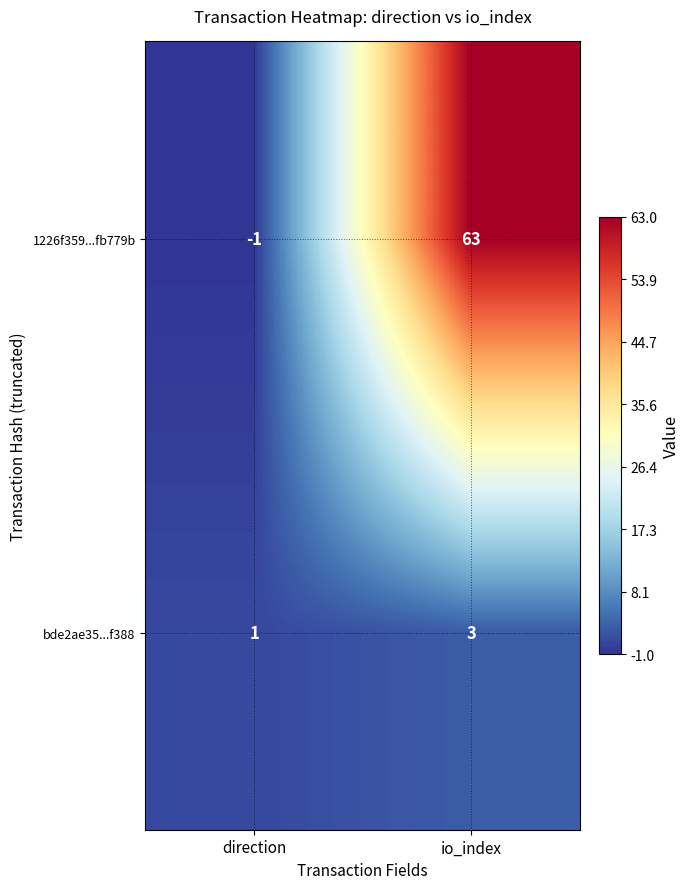

What is the difference between the 1226f359...fb779b values at io_index and direction?

64